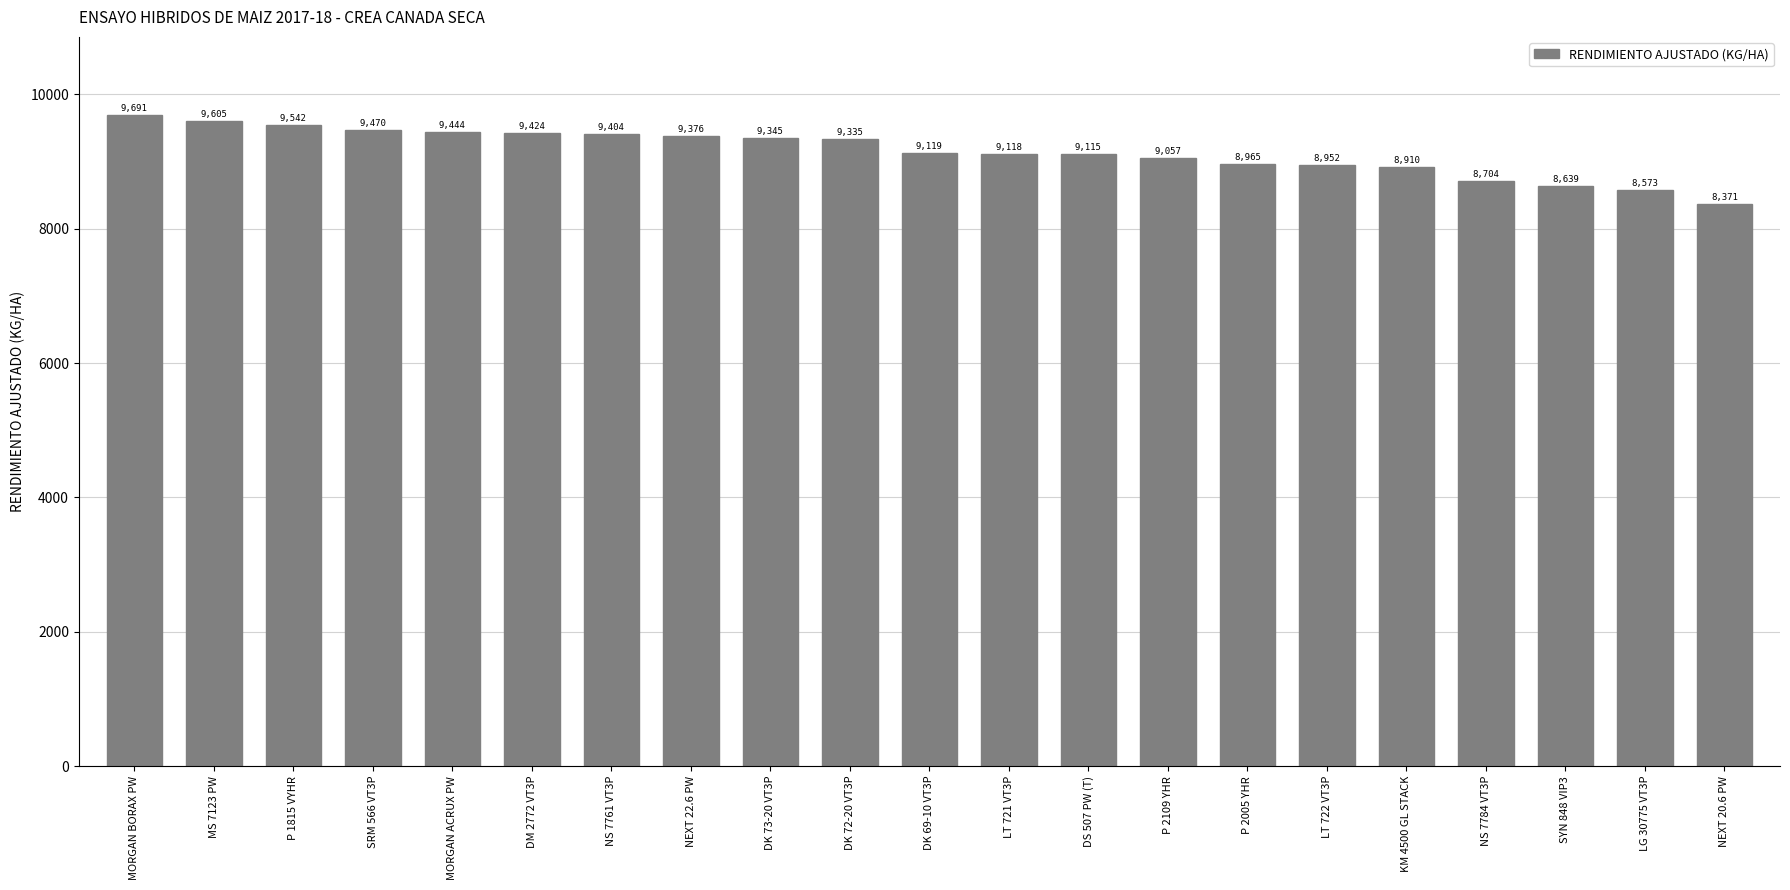

What is the average value?

9150.5